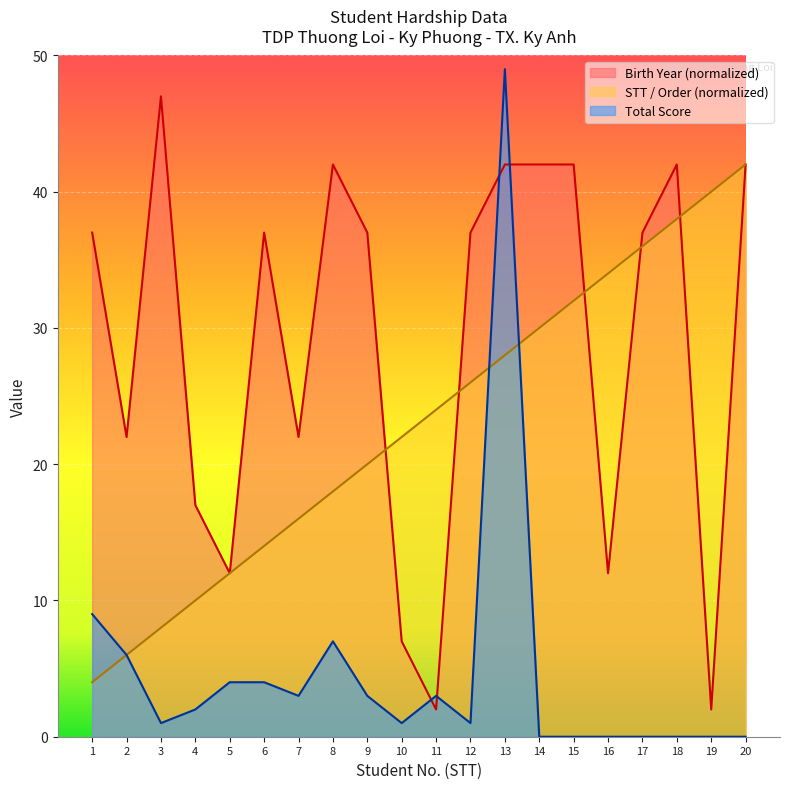

What is the maximum value shown in the chart?

49